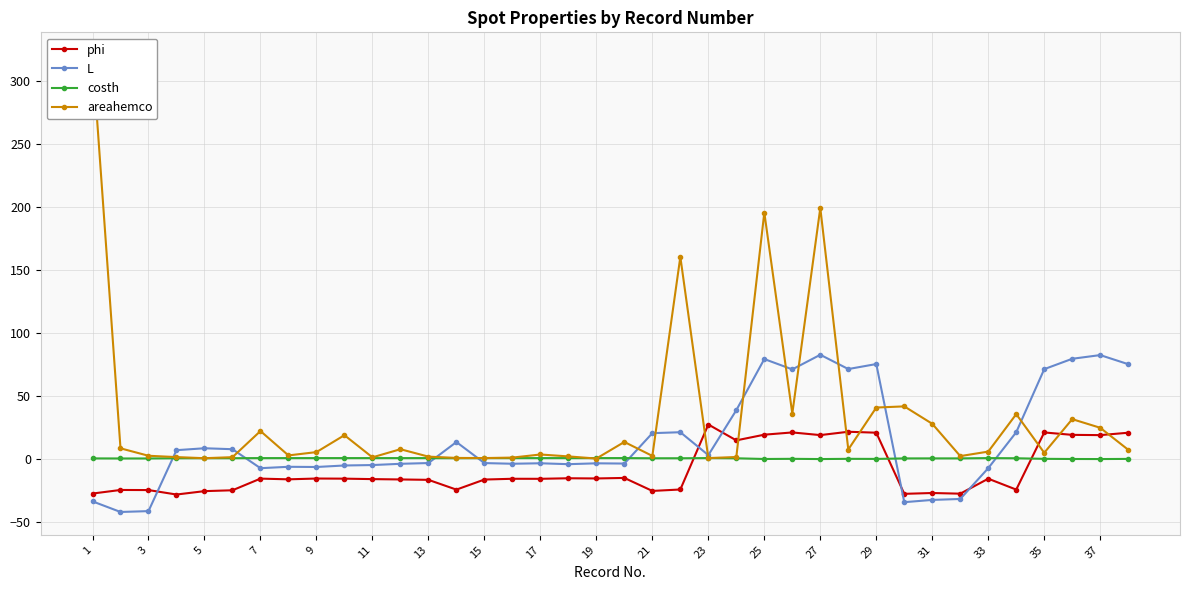

Which label corresponds to the largest value in the chart?

1